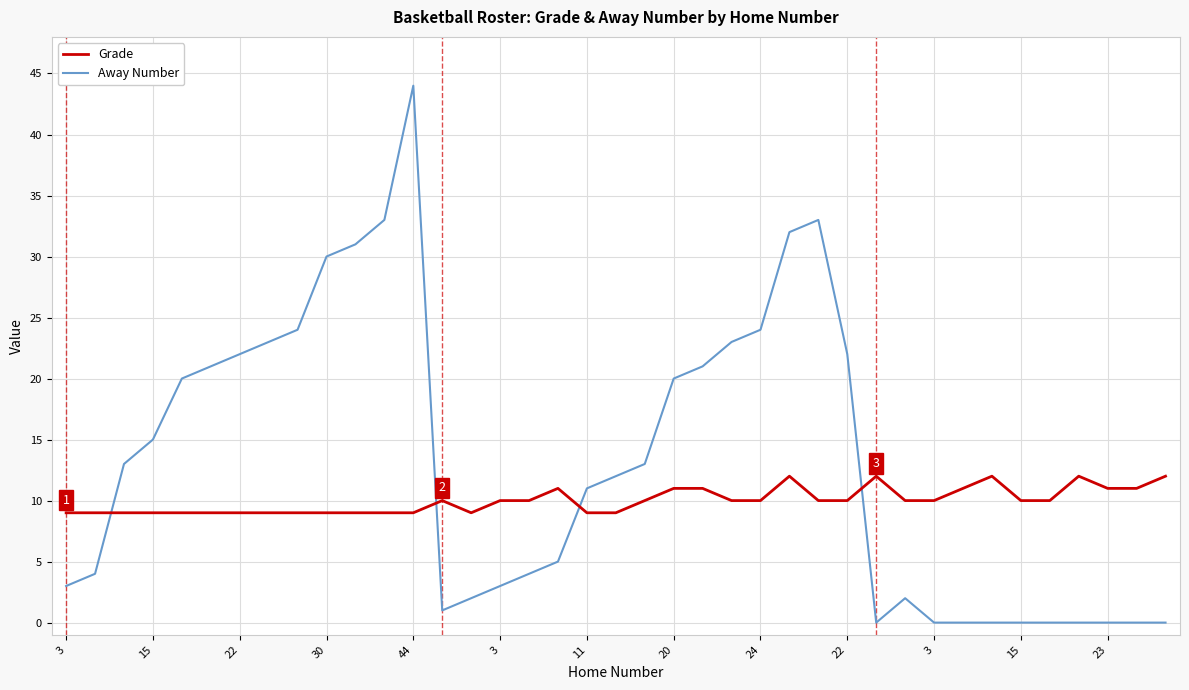

Rank the series by their maximum value, from lowest to highest.

Grade, Away Number